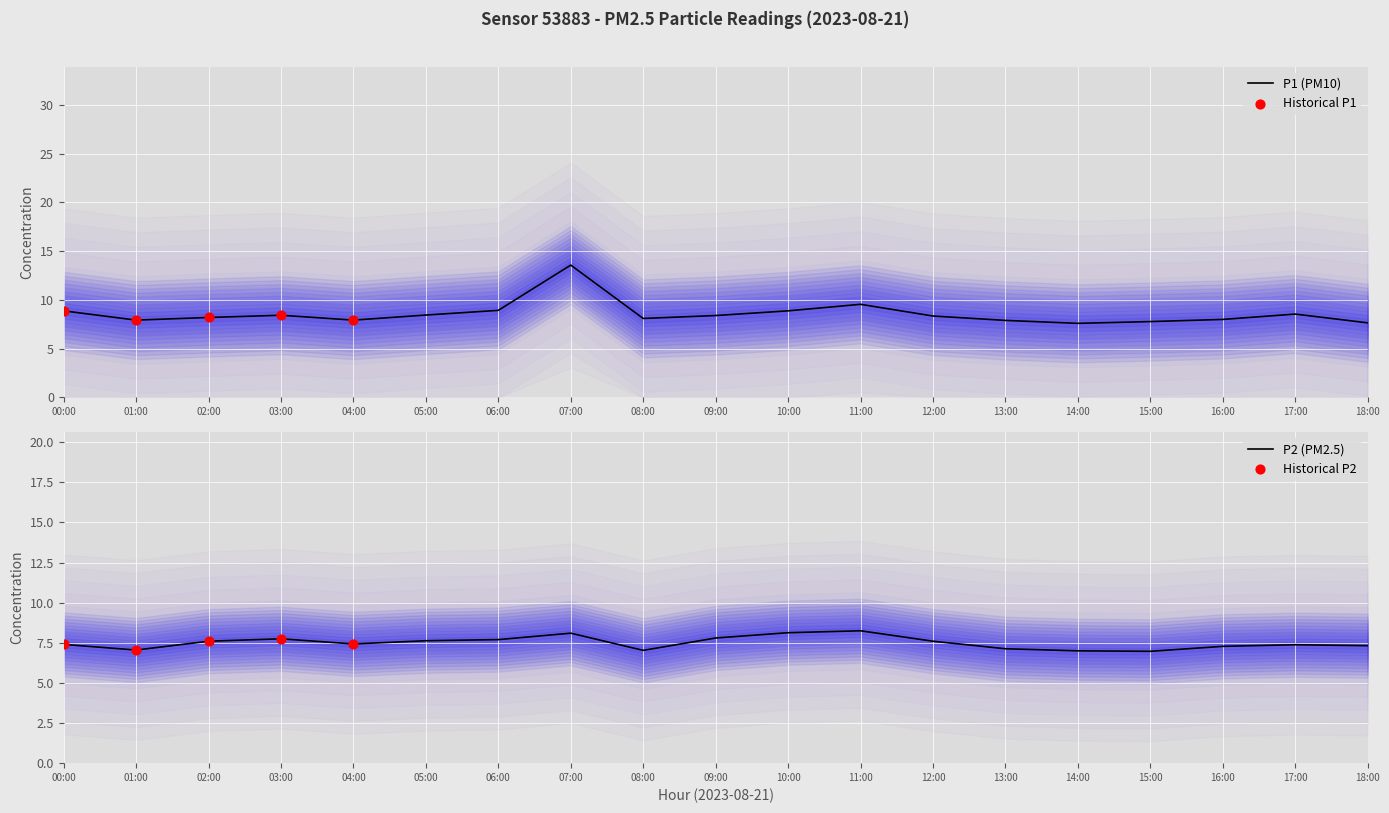

Which series reaches the minimum Y coordinate?

P2